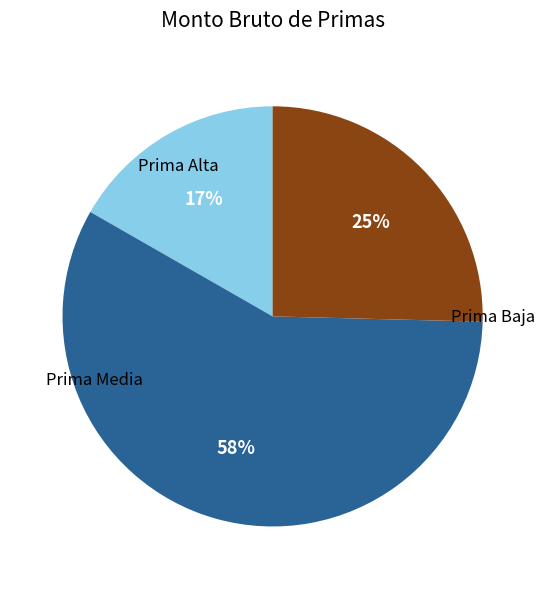

To the nearest percent, what is the difference between the largest and smallest slice percentages?

41%